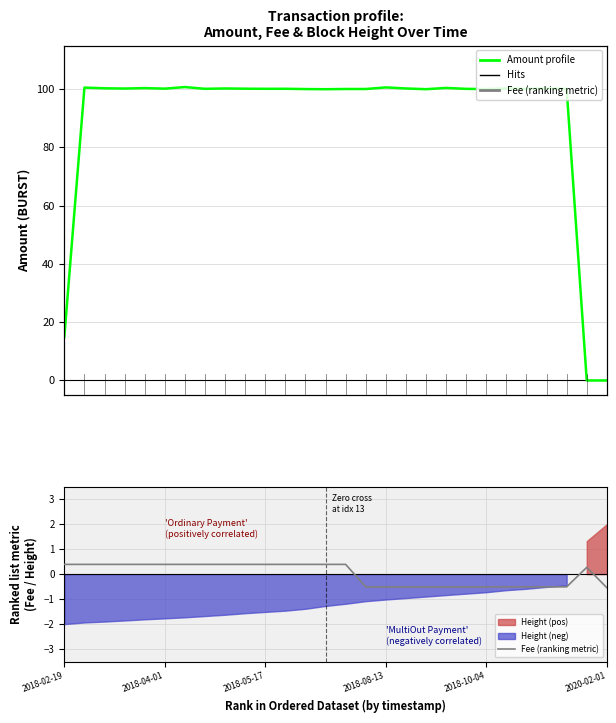

What is the label of the 3rd point from the right?

25